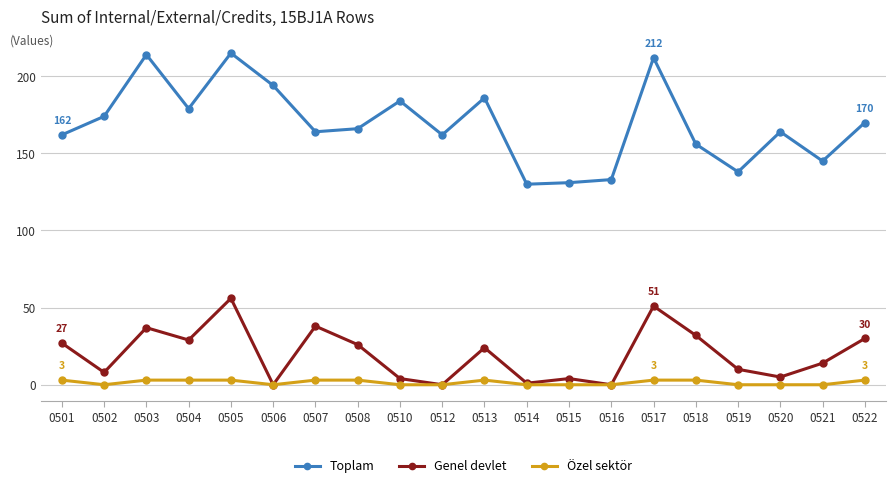

True or false: Genel devlet and Toplam intersect in this chart.

False